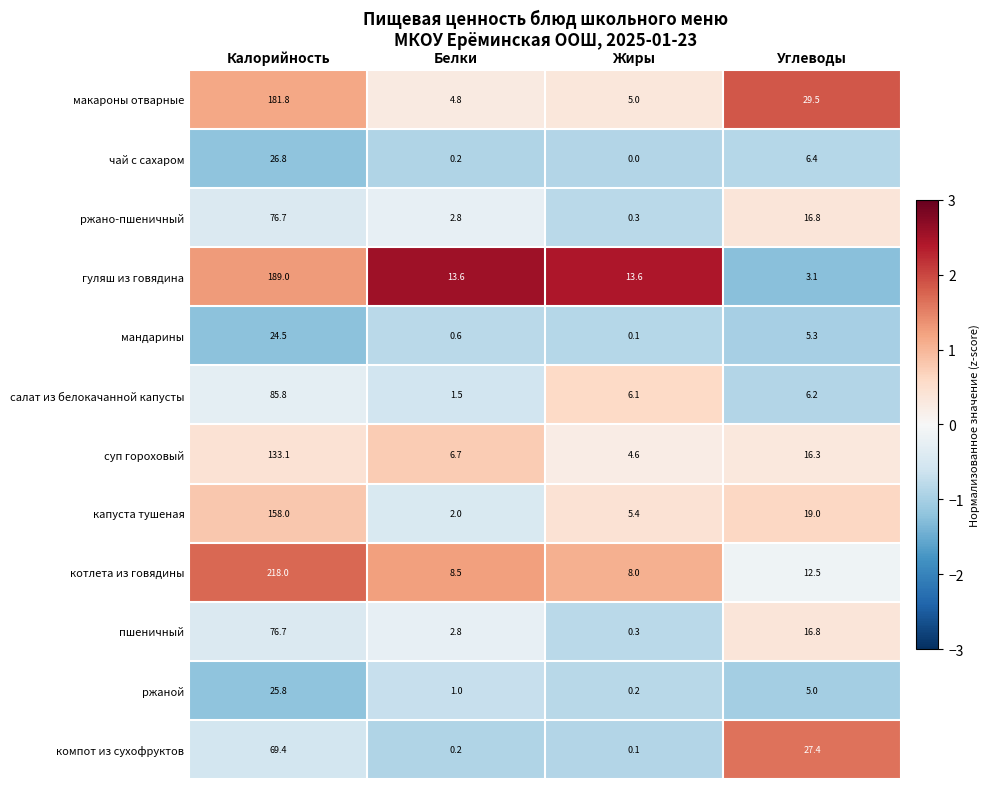

What is the difference between the компот из сухофруктов values at Калорийность and Жиры?

69.3